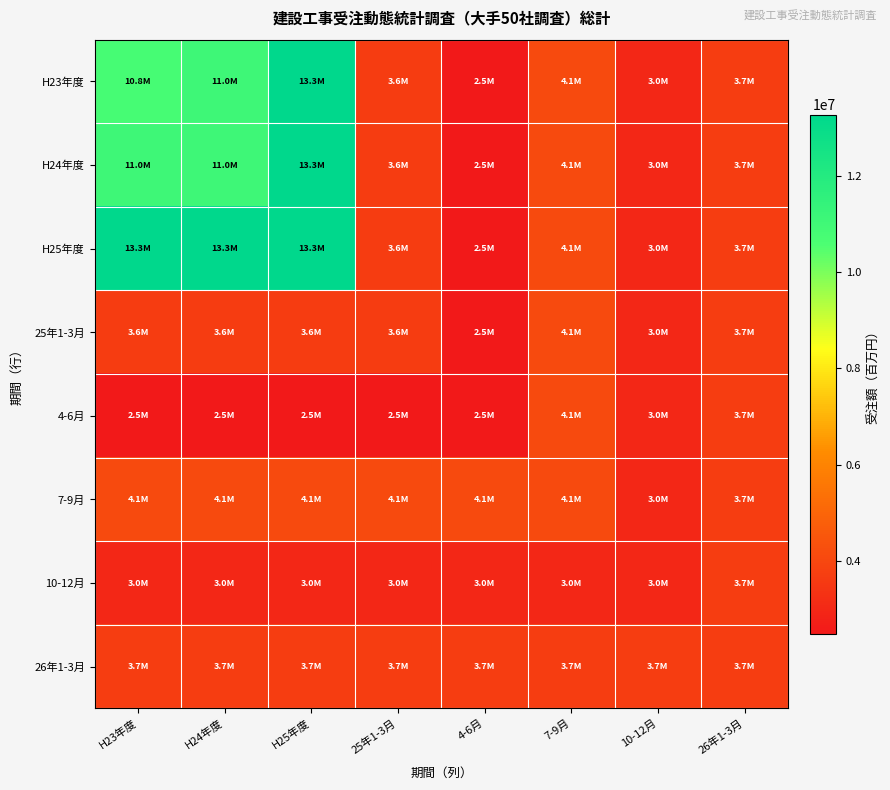

Which category has the lowest value across all series?

4-6月